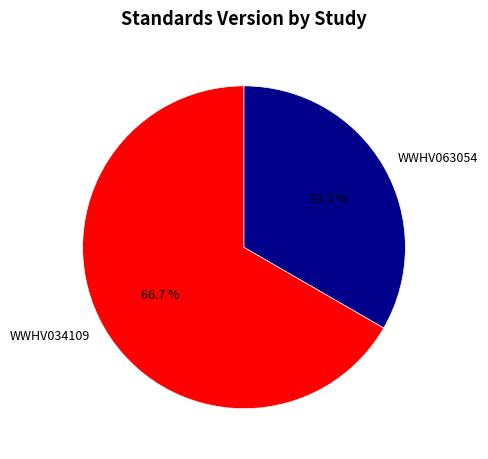

Rank the categories by value from highest to lowest.

WWHV034109, WWHV063054